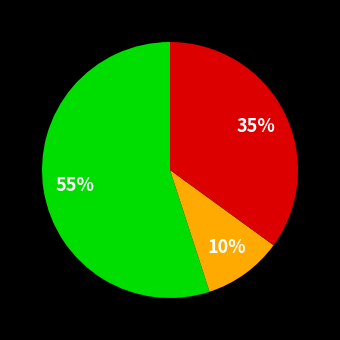

To the nearest percent, what is the difference between the largest and smallest slice percentages?

45%